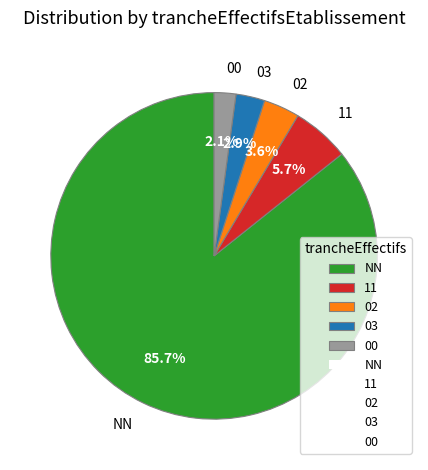

Which slice is the largest?

NN